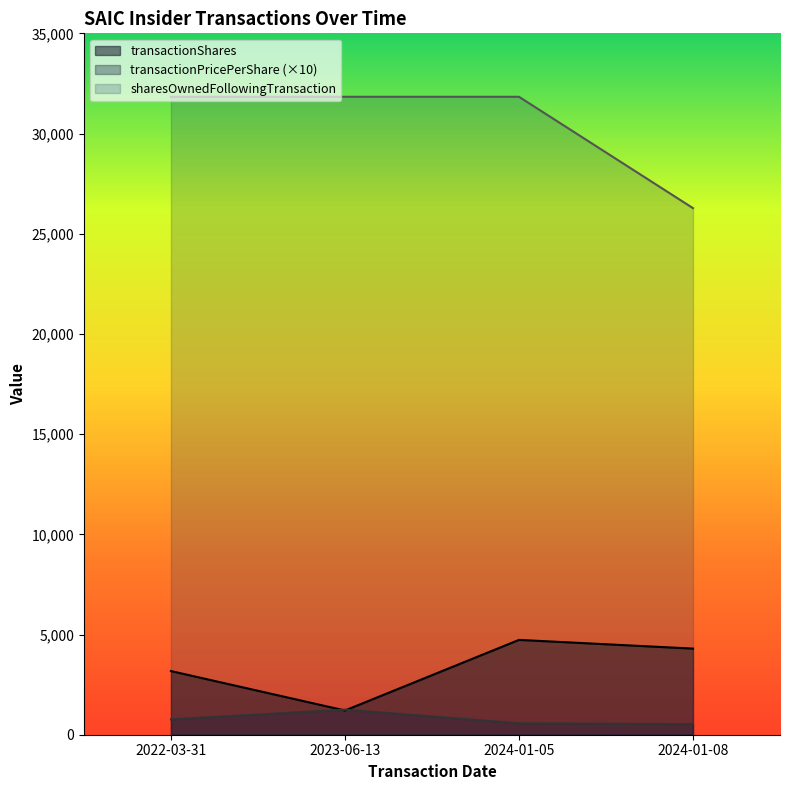

What is the sum of the sharesOwnedFollowingTransaction values at 2022-03-31 and 2024-01-05?

63668.0